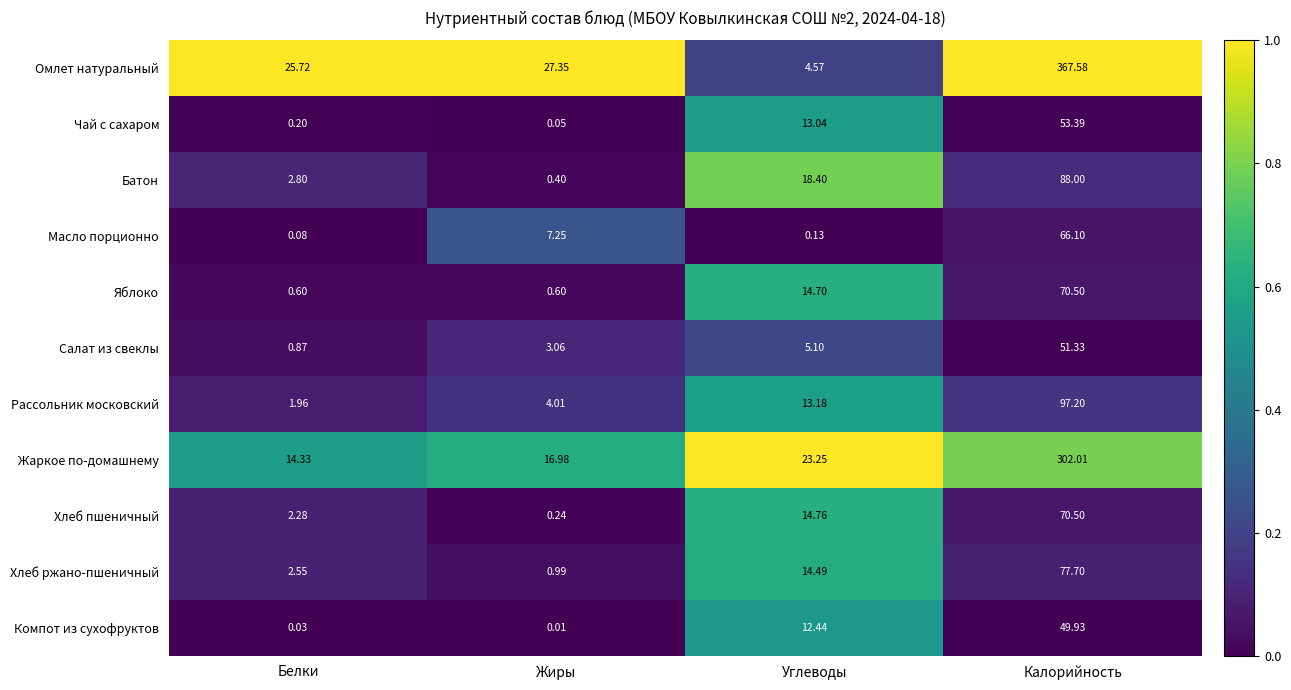

Which label corresponds to the largest value in the chart?

Калорийность